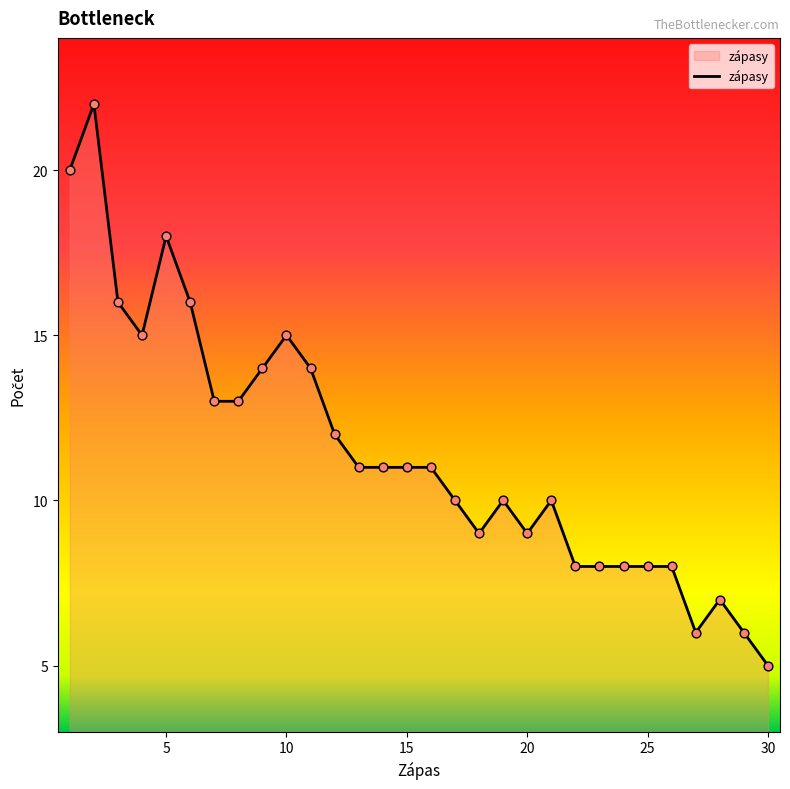

What is the minimum value shown in the chart?

5